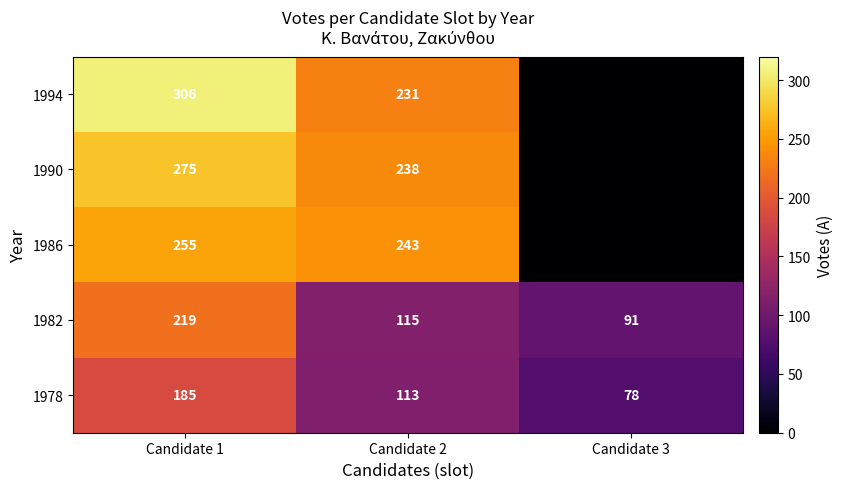

What is the difference between the 1990 values at Candidate 2 and Candidate 1?

37